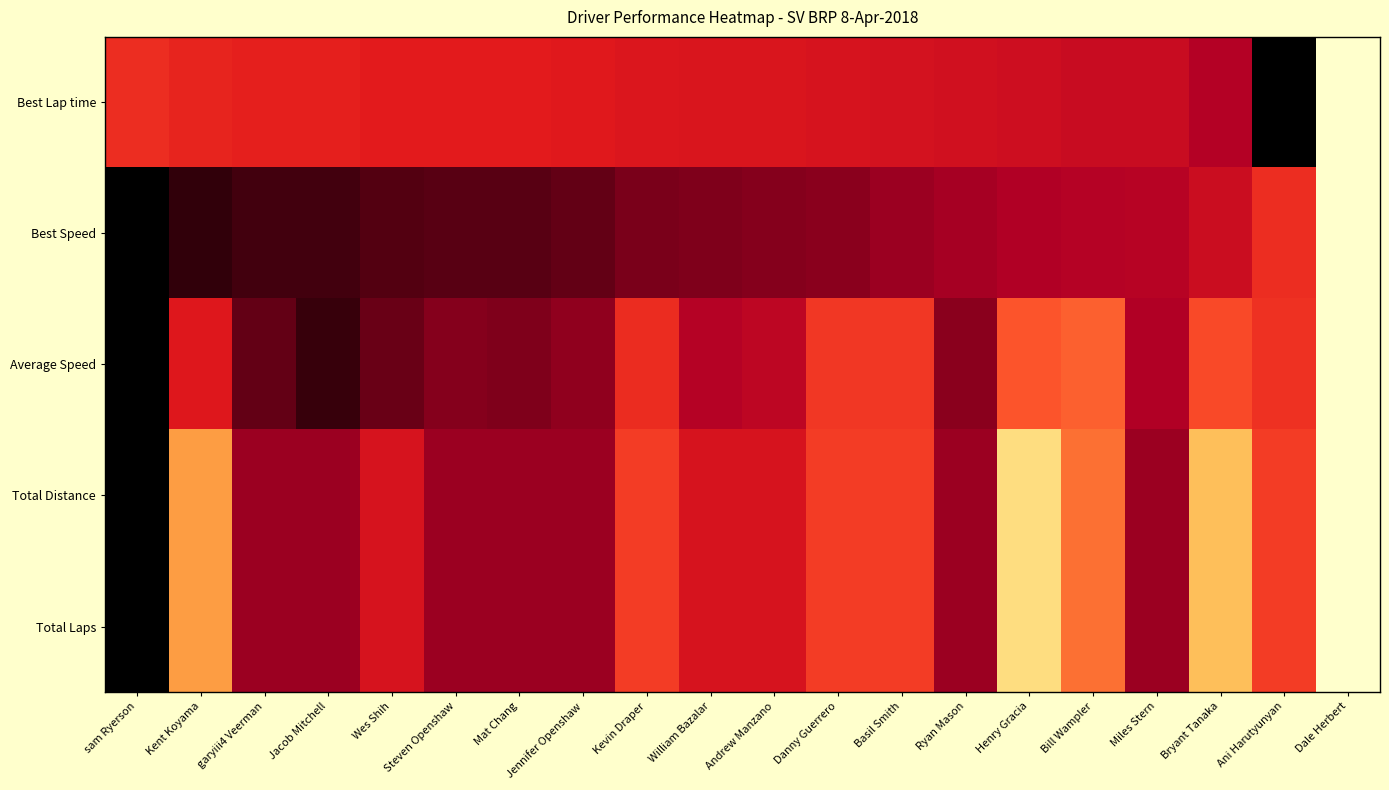

Reading left to right, what are all the values shown in this chart?

Best Lap time: sam Ryerson=0.7	Kent Koyama=0.7	garyiii4 Veerman=0.7	Jacob Mitchell=0.7	Wes Shih=0.7	Steven Openshaw=0.7	Mat Chang=0.7	Jennifer Openshaw=0.8	Kevin Draper=0.8	William Bazalar=0.8	Andrew Manzano=0.8	Danny Guerrero=0.8	Basil Smith=0.8	Ryan Mason=0.8	Henry Gracia=0.8	Bill Wampler=0.8	Miles Stern=0.8	Bryant Tanaka=0.9	Ani Harutyunyan=1.0	Dale Herbert=0.0
Best Speed: sam Ryerson=1.0	Kent Koyama=1.0	garyiii4 Veerman=1.0	Jacob Mitchell=1.0	Wes Shih=0.9	Steven Openshaw=0.9	Mat Chang=0.9	Jennifer Openshaw=0.9	Kevin Draper=0.9	William Bazalar=0.9	Andrew Manzano=0.9	Danny Guerrero=0.9	Basil Smith=0.9	Ryan Mason=0.9	Henry Gracia=0.9	Bill Wampler=0.9	Miles Stern=0.9	Bryant Tanaka=0.8	Ani Harutyunyan=0.7	Dale Herbert=0.0
Average Speed: sam Ryerson=1.0	Kent Koyama=0.8	garyiii4 Veerman=0.9	Jacob Mitchell=1.0	Wes Shih=0.9	Steven Openshaw=0.9	Mat Chang=0.9	Jennifer Openshaw=0.9	Kevin Draper=0.7	William Bazalar=0.9	Andrew Manzano=0.8	Danny Guerrero=0.7	Basil Smith=0.7	Ryan Mason=0.9	Henry Gracia=0.6	Bill Wampler=0.6	Miles Stern=0.9	Bryant Tanaka=0.6	Ani Harutyunyan=0.7	Dale Herbert=0.0
Total Distance: sam Ryerson=1.0	Kent Koyama=0.4	garyiii4 Veerman=0.9	Jacob Mitchell=0.9	Wes Shih=0.8	Steven Openshaw=0.9	Mat Chang=0.9	Jennifer Openshaw=0.9	Kevin Draper=0.7	William Bazalar=0.8	Andrew Manzano=0.8	Danny Guerrero=0.7	Basil Smith=0.7	Ryan Mason=0.9	Henry Gracia=0.2	Bill Wampler=0.6	Miles Stern=0.9	Bryant Tanaka=0.3	Ani Harutyunyan=0.7	Dale Herbert=0.0
Total Laps: sam Ryerson=1.0	Kent Koyama=0.4	garyiii4 Veerman=0.9	Jacob Mitchell=0.9	Wes Shih=0.8	Steven Openshaw=0.9	Mat Chang=0.9	Jennifer Openshaw=0.9	Kevin Draper=0.7	William Bazalar=0.8	Andrew Manzano=0.8	Danny Guerrero=0.7	Basil Smith=0.7	Ryan Mason=0.9	Henry Gracia=0.2	Bill Wampler=0.6	Miles Stern=0.9	Bryant Tanaka=0.3	Ani Harutyunyan=0.7	Dale Herbert=0.0